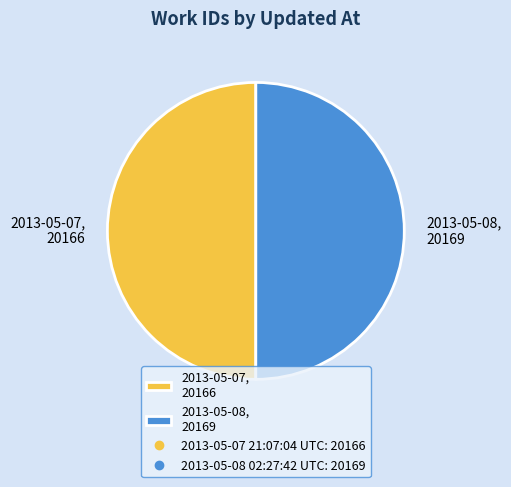

Do 2013-05-07, 20166 and 2013-05-08, 20169 together represent more than half of the pie?

Yes